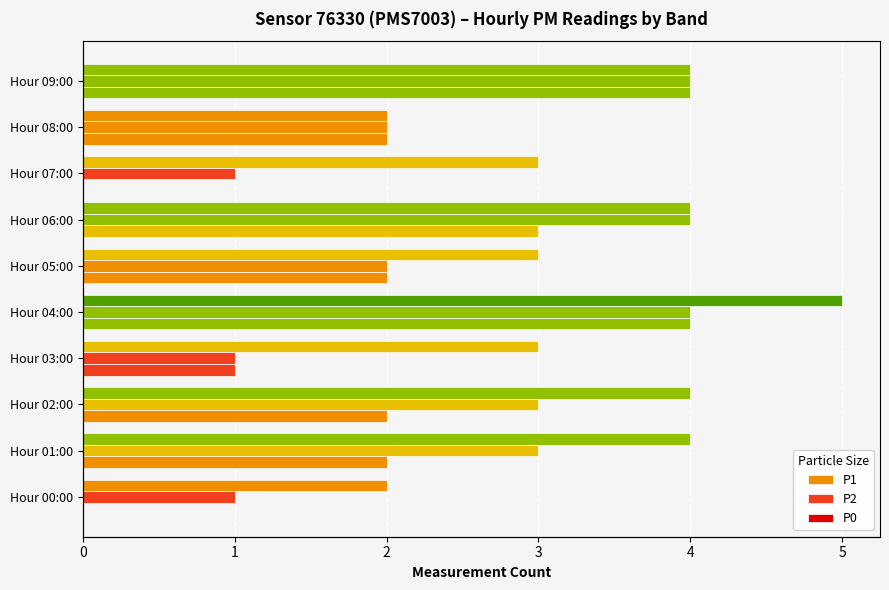

The P2 series shows 0 at Hour 07:00. True or false?

False